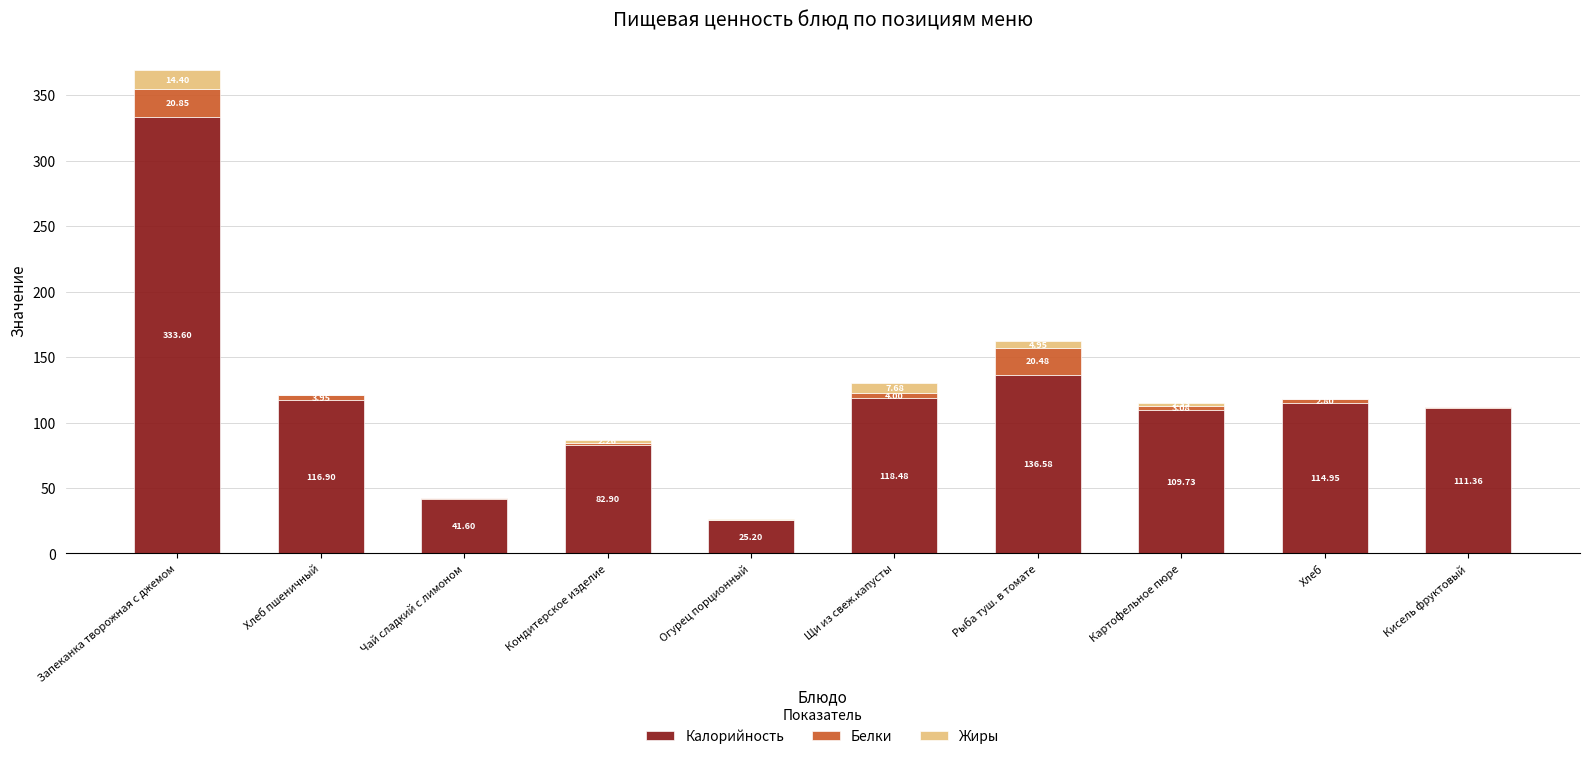

The Калорийность series shows 111.4 at Кисель фруктовый. True or false?

True